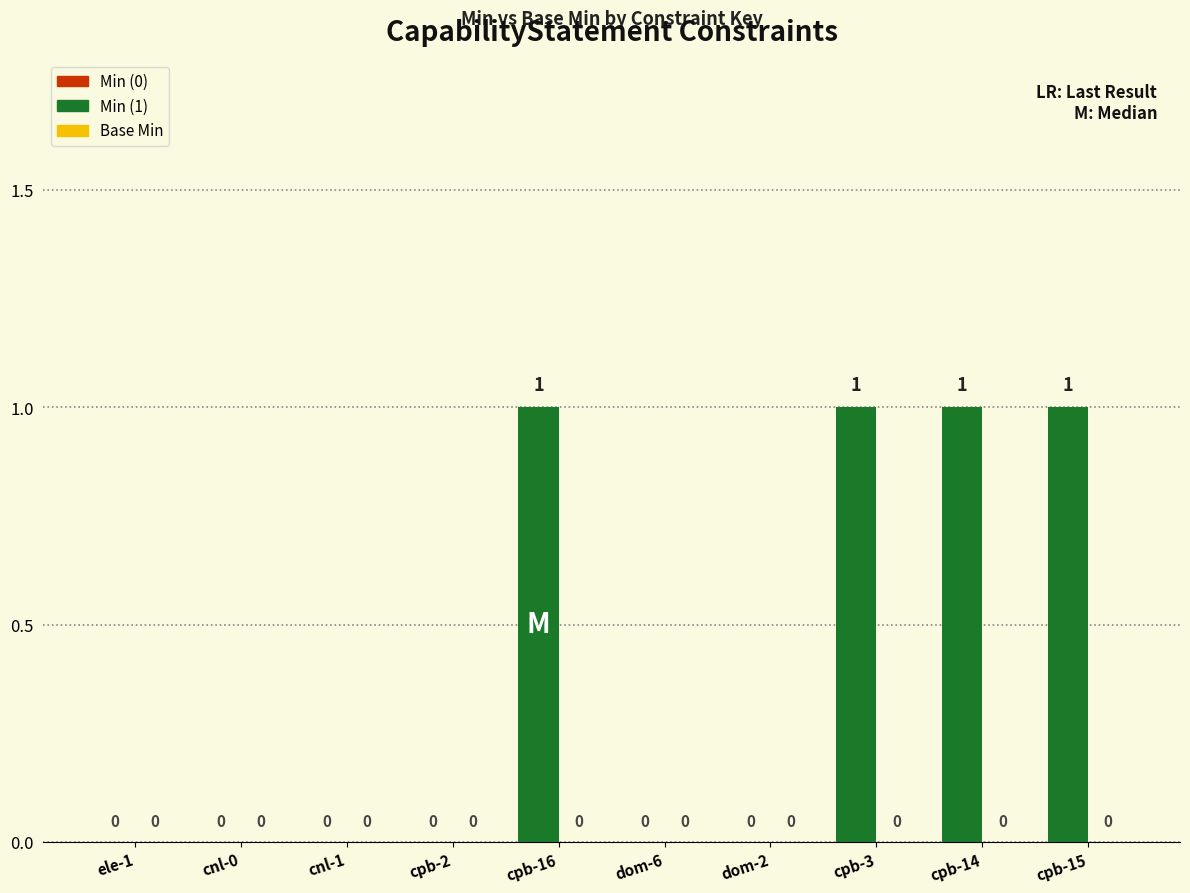

What is the change in value from dom-2 to cpb-3?

+1